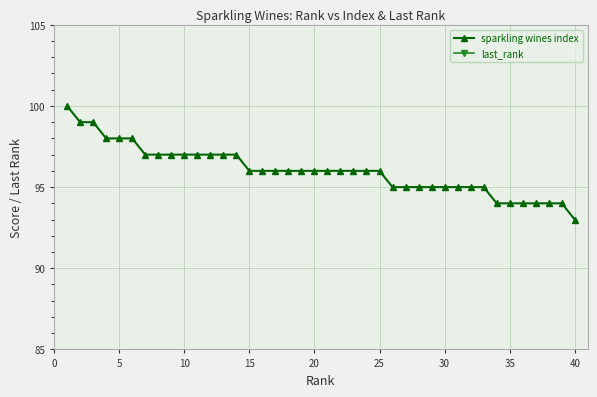

Which series has the largest range (max minus min)?

last_rank